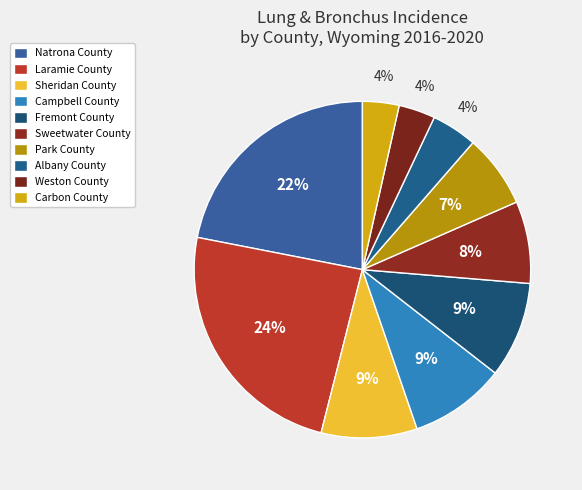

True or false: Laramie County accounts for 37% of the total.

False